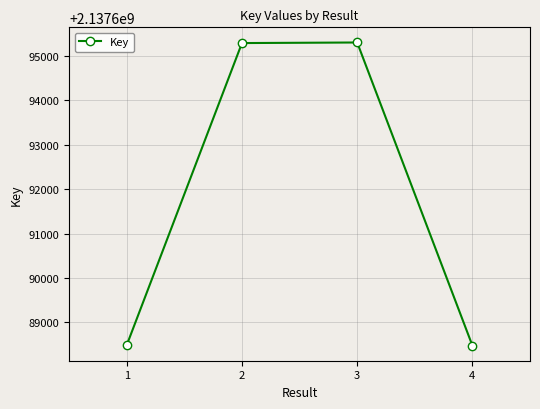

Does the chart have visible grid lines?

Yes